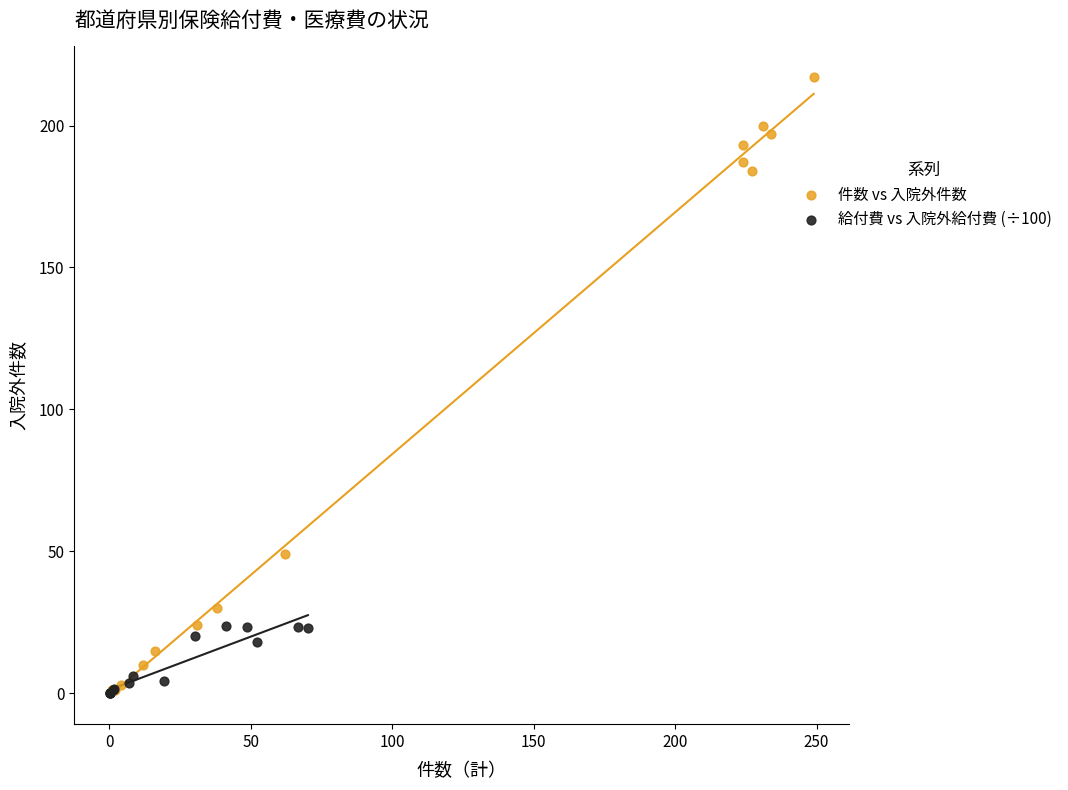

Which series contains the highest Y value?

件数 vs 入院外件数